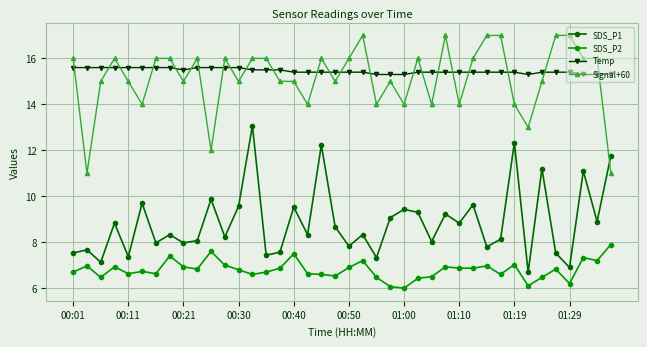

What is the value of the Signal+60 point at the 1st from the left?

16.0